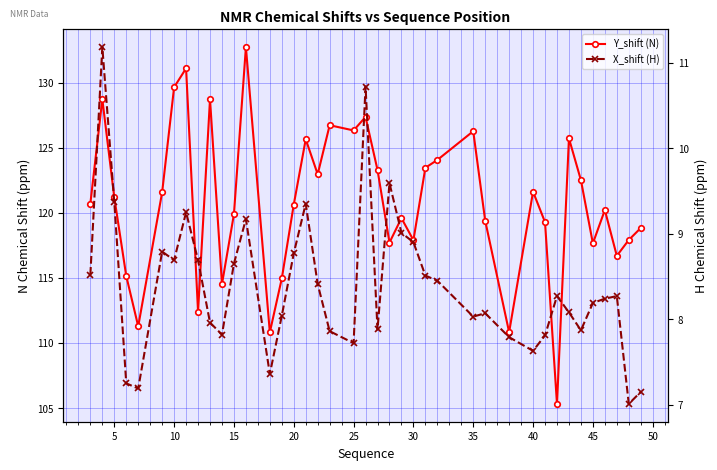

True or false: X_shift (H) has a value of 3.2 at 34.

False